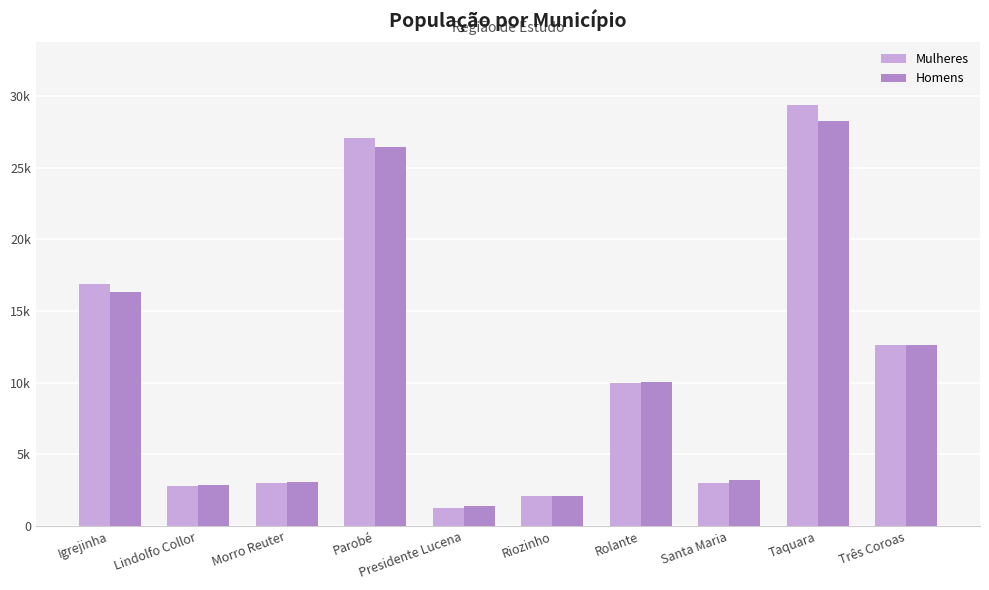

Is the value of Mulheres at Santa Maria greater than the value of Homens at Taquara?

No